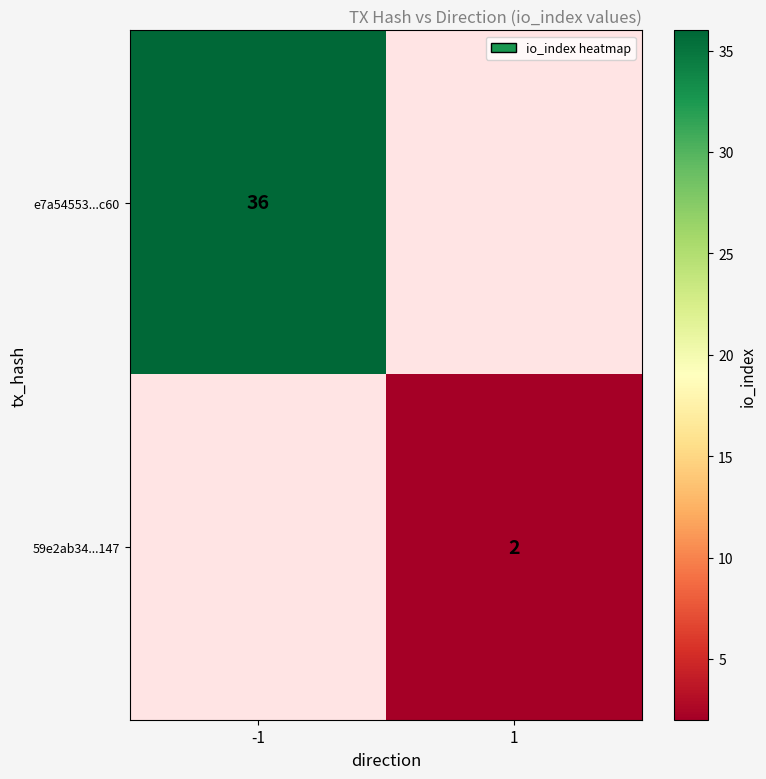

Is it true that 59e2ab34...147 equals 3 at 1?

False